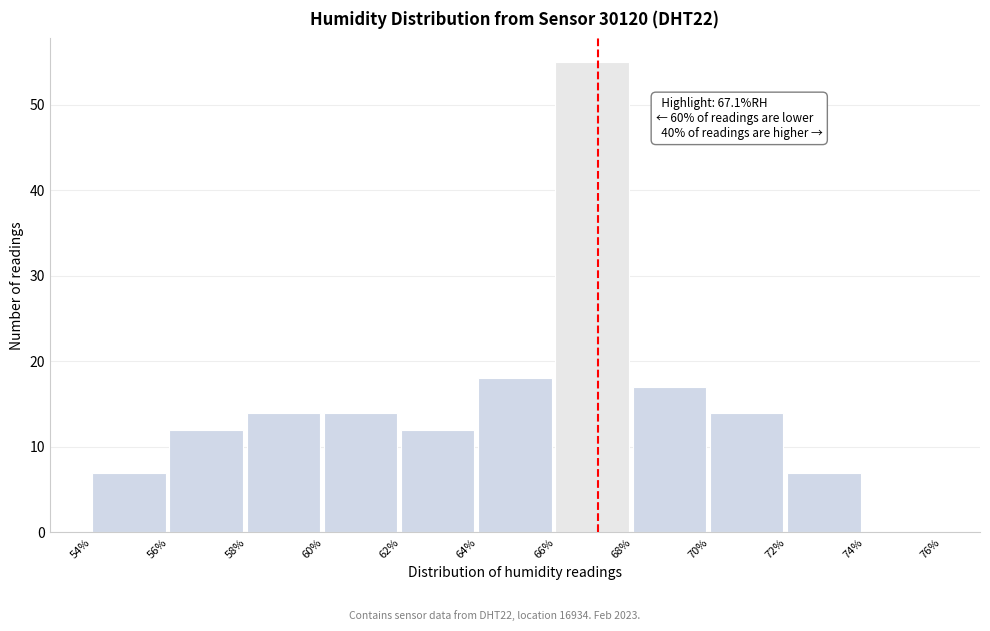

Over which range of the x-axis is the bar tallest?

66% to 68%